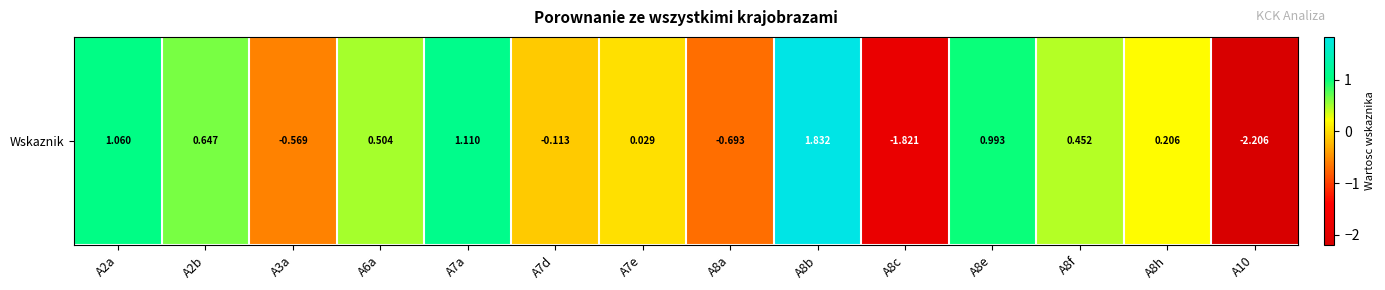

What is the greatest value displayed?

1.8